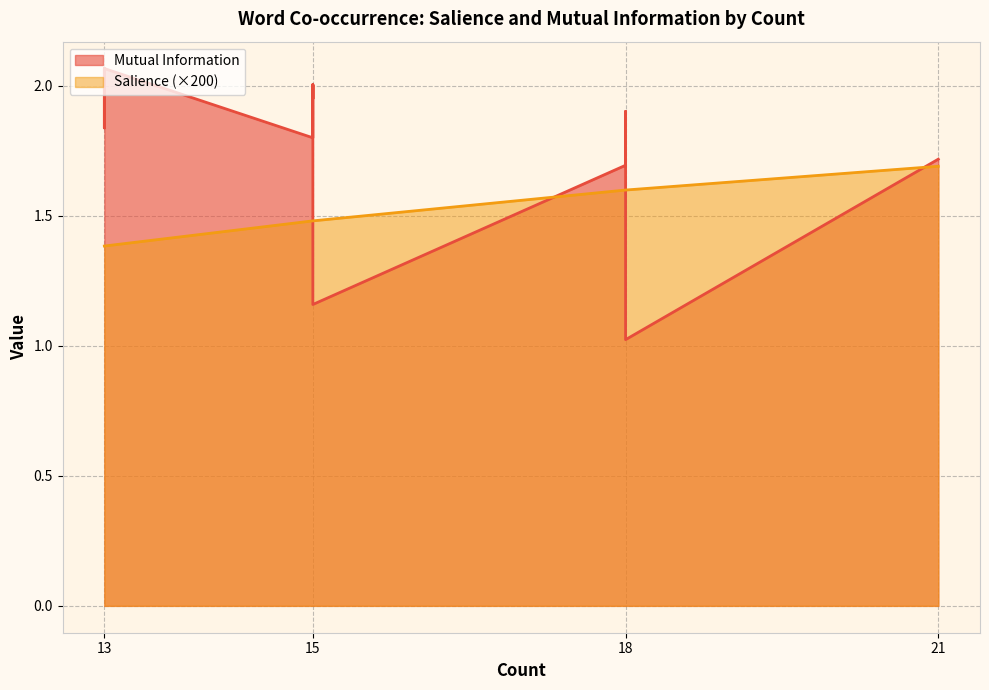

What is the sum of all Salience values?

0.1